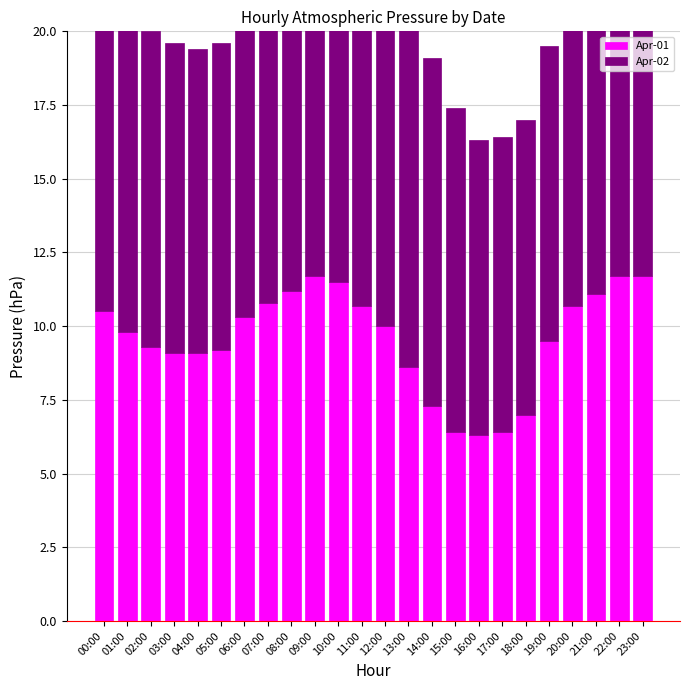

What is the approximate value of Apr-01 at 07:00?

10.8